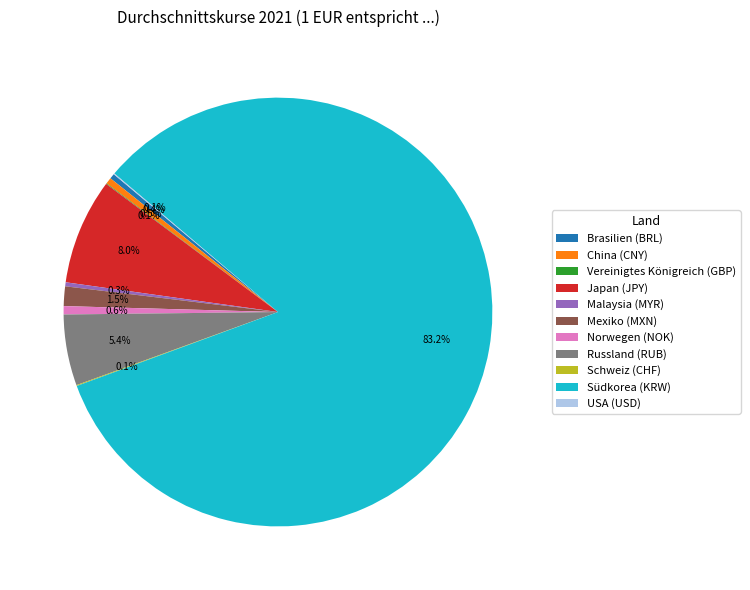

Which slice is the largest?

Südkorea (KRW)